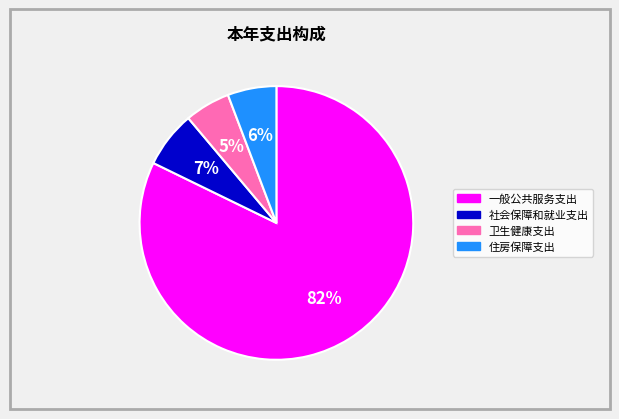

To the nearest percent, what is the difference between the largest and smallest slice percentages?

77%